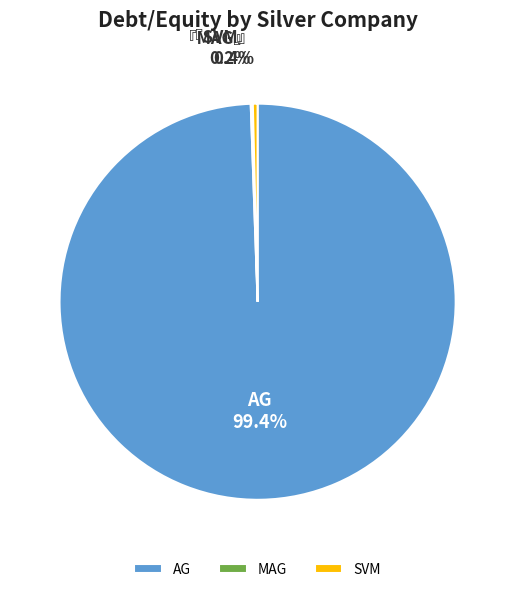

Which slice is the largest?

AG